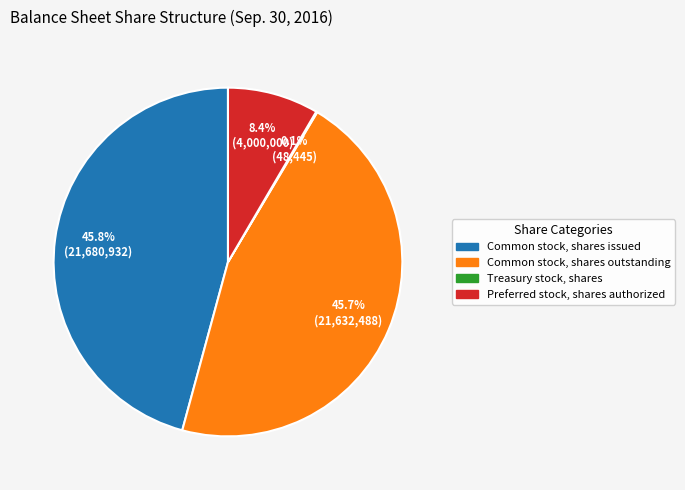

To the nearest percent, what is the difference between the Preferred stock, shares authorized and Common stock, shares issued slice percentages?

37%